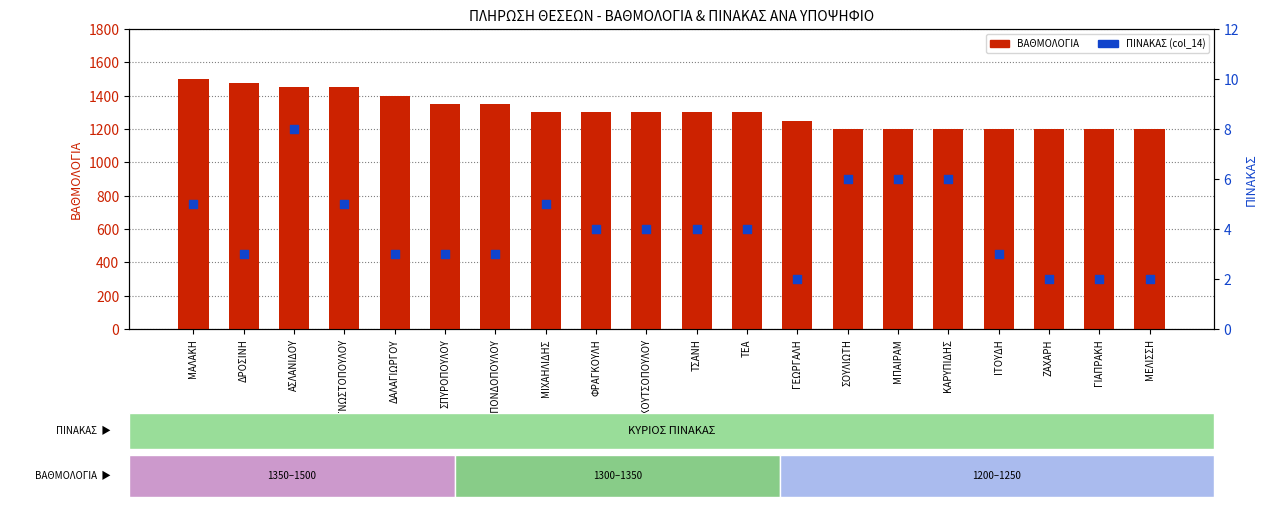

Which series reaches the minimum Y coordinate?

ΠΙΝΑΚΑΣ